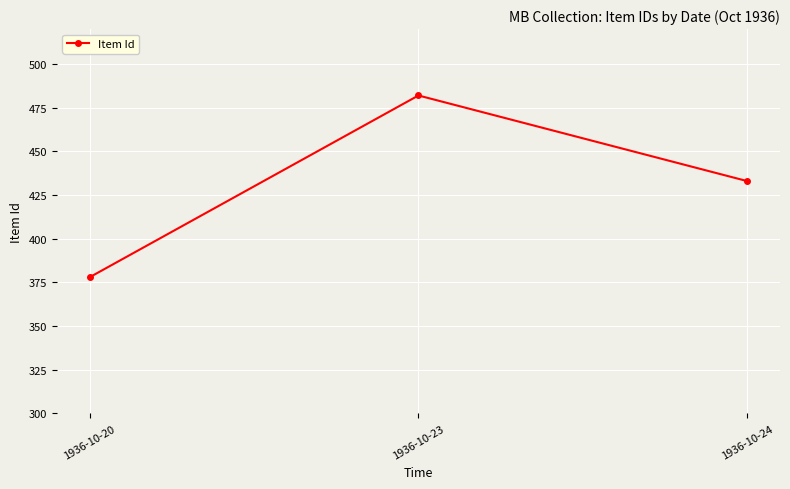

What is the approximate value at 1936-10-20, to the nearest 50?

400